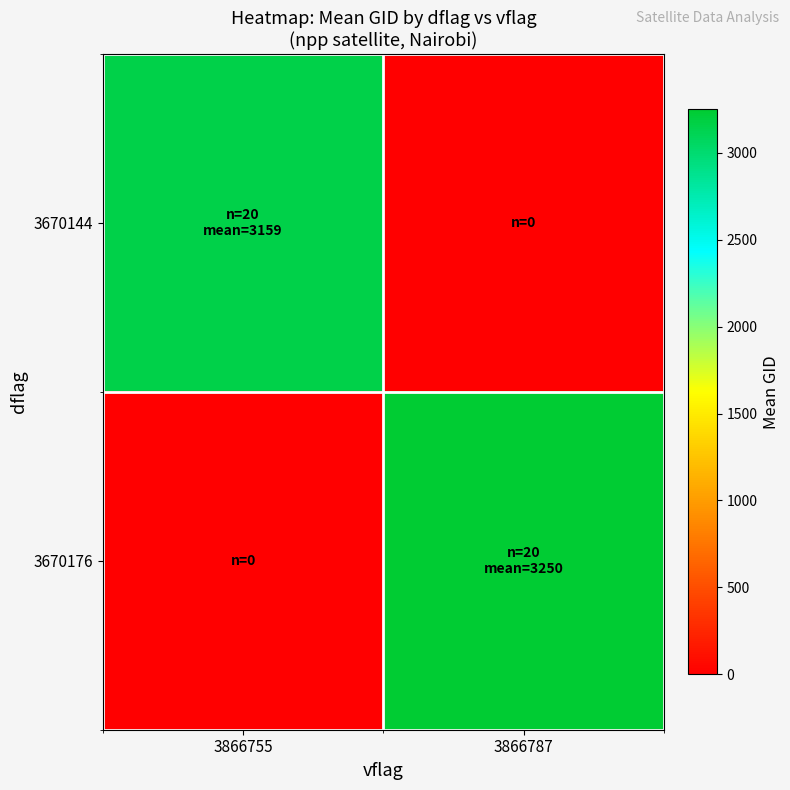

Reading right to left, transcribe all the data shown in this chart.

3670144: 3866787=0.0	3866755=3159.3
3670176: 3866787=3250.2	3866755=0.0